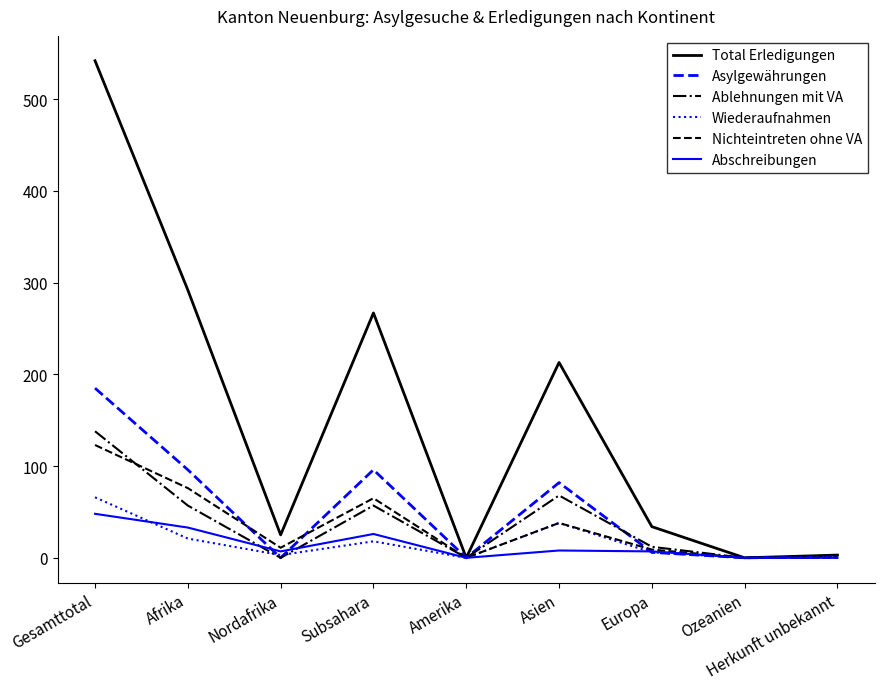

What is the difference between the maximum and minimum values in the Asylgewährungen series?

185